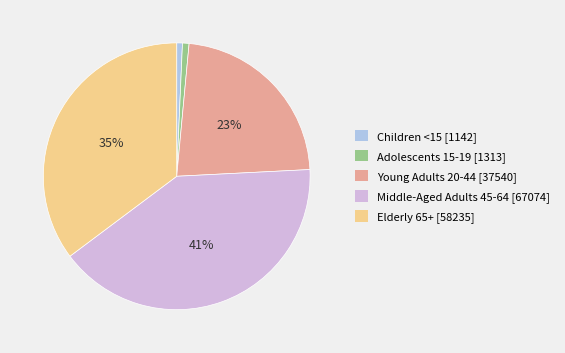

Combined, do Children <15 [1142] and Adolescents 15-19 [1313] account for over 50%?

No